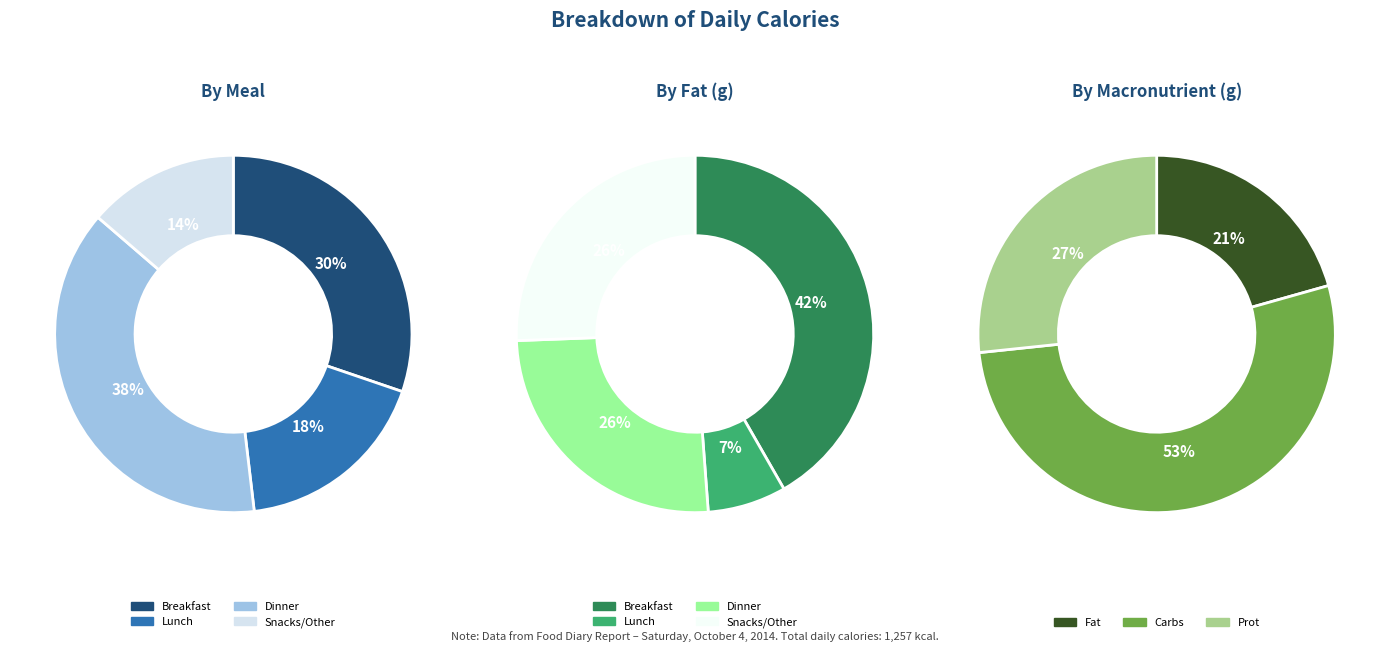

Count the number of slices in the pie.

4